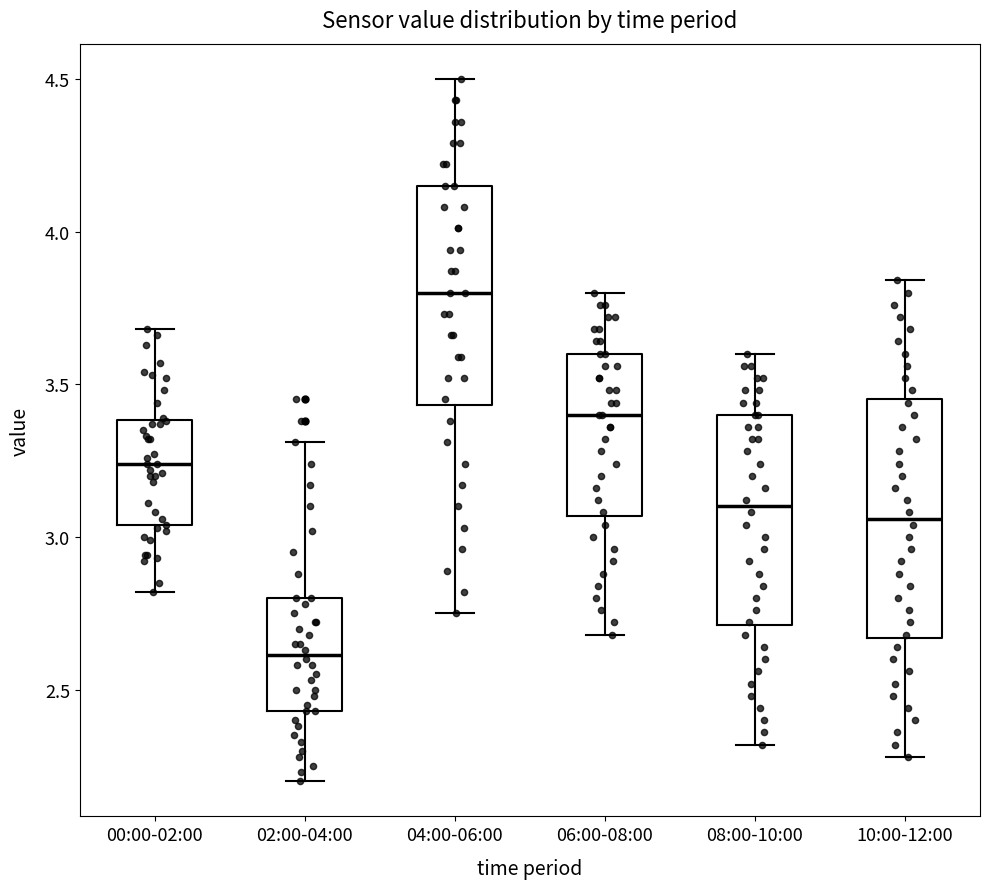

Where is the upper edge of the box for 04:00-06:00 on the y-axis? The values are not printed on the chart, so give them approximately, as read against the axis.

4.15